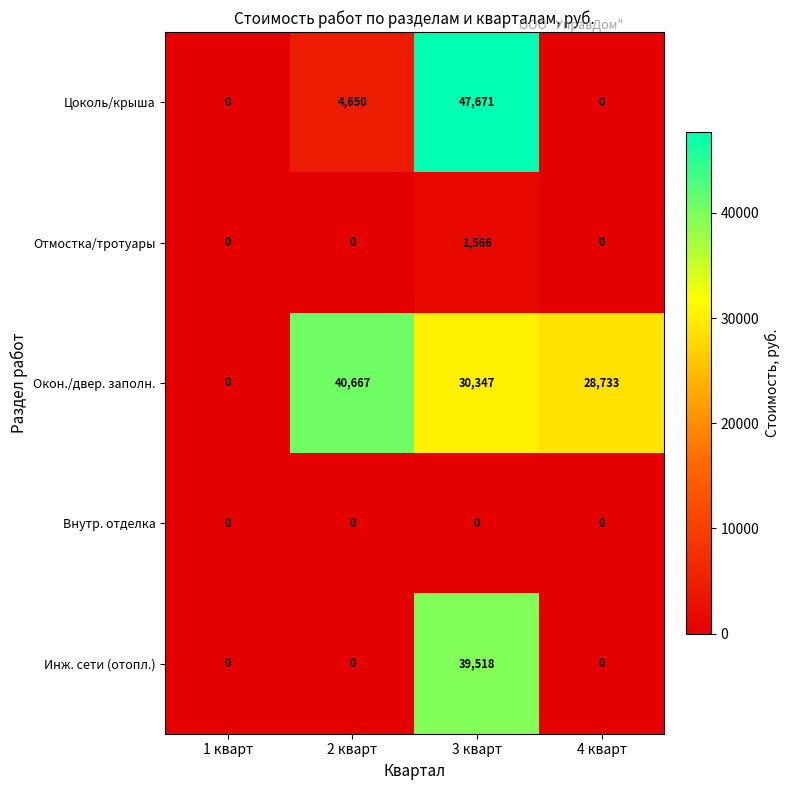

Reading left to right, list all the values displayed in this chart.

Цоколь/крыша: 0	4650	47671	0
Отмостка/тротуары: 0	0	1566	0
Окон./двер. заполн.: 0	40667	30347	28733
Внутр. отделка: 0	0	0	0
Инж. сети (отопл.): 0	0	39518	0